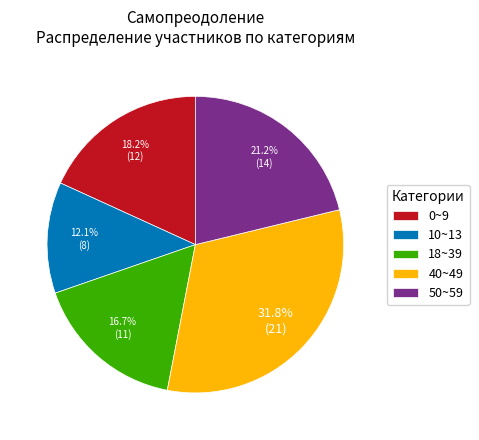

Between 40~49 and 0~9, which is larger?

40~49